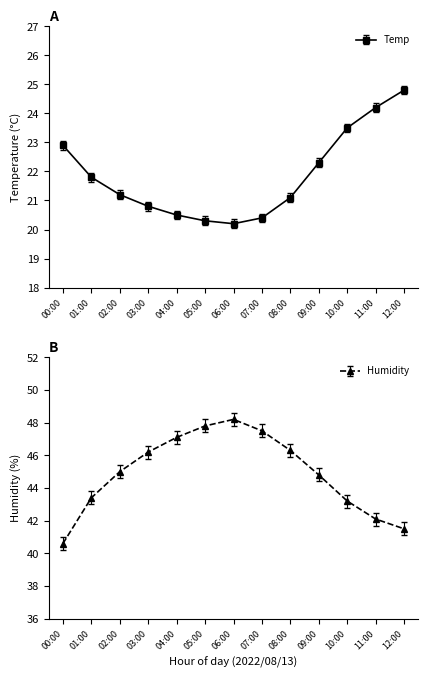

True or false: Humidity has more than 2 points higher than both neighbors.

False